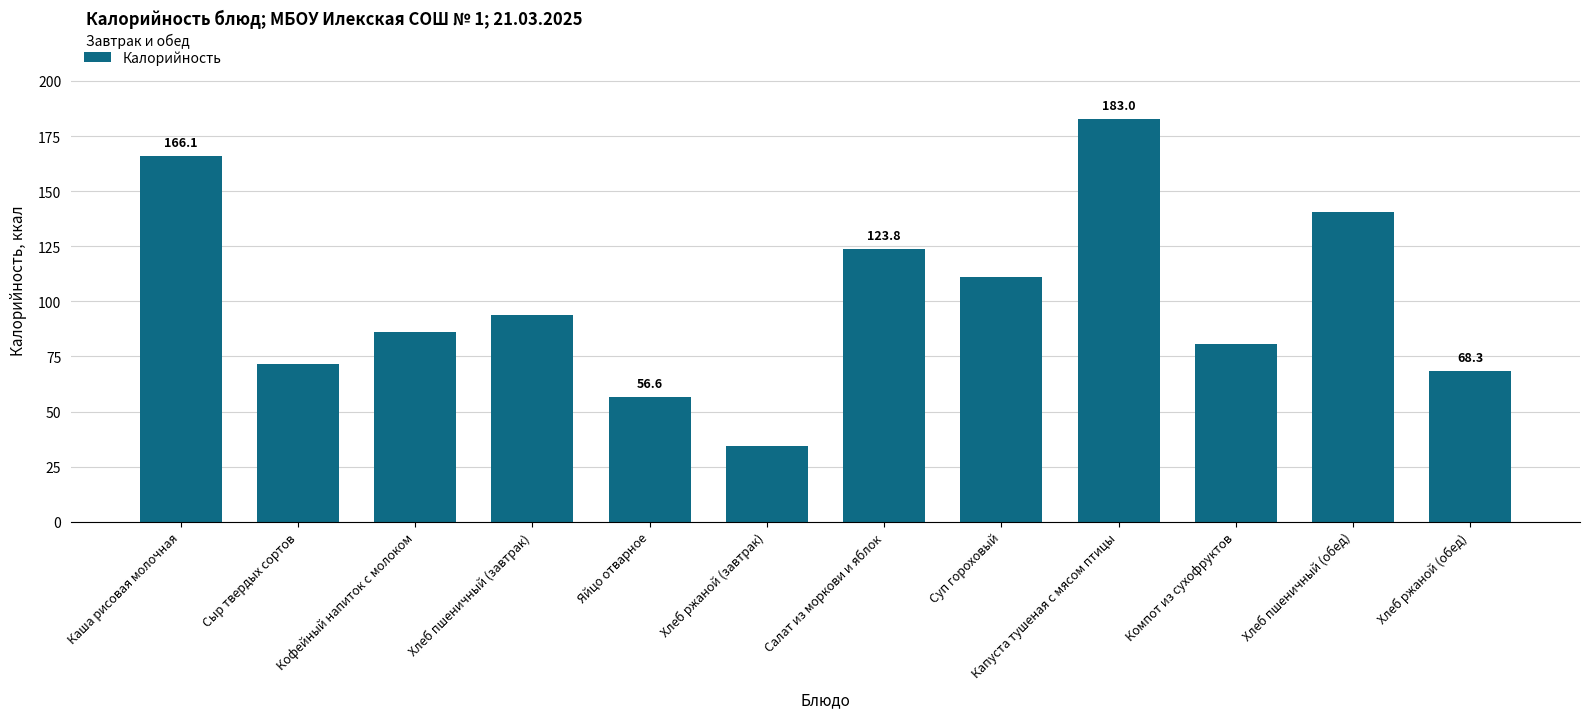

Rank the categories by value from lowest to highest.

Хлеб ржаной (завтрак), Яйцо отварное, Хлеб ржаной (обед), Сыр твердых сортов, Компот из сухофруктов, Кофейный напиток с молоком, Хлеб пшеничный (завтрак), Суп гороховый, Салат из моркови и яблок, Хлеб пшеничный (обед), Каша рисовая молочная, Капуста тушеная с мясом птицы